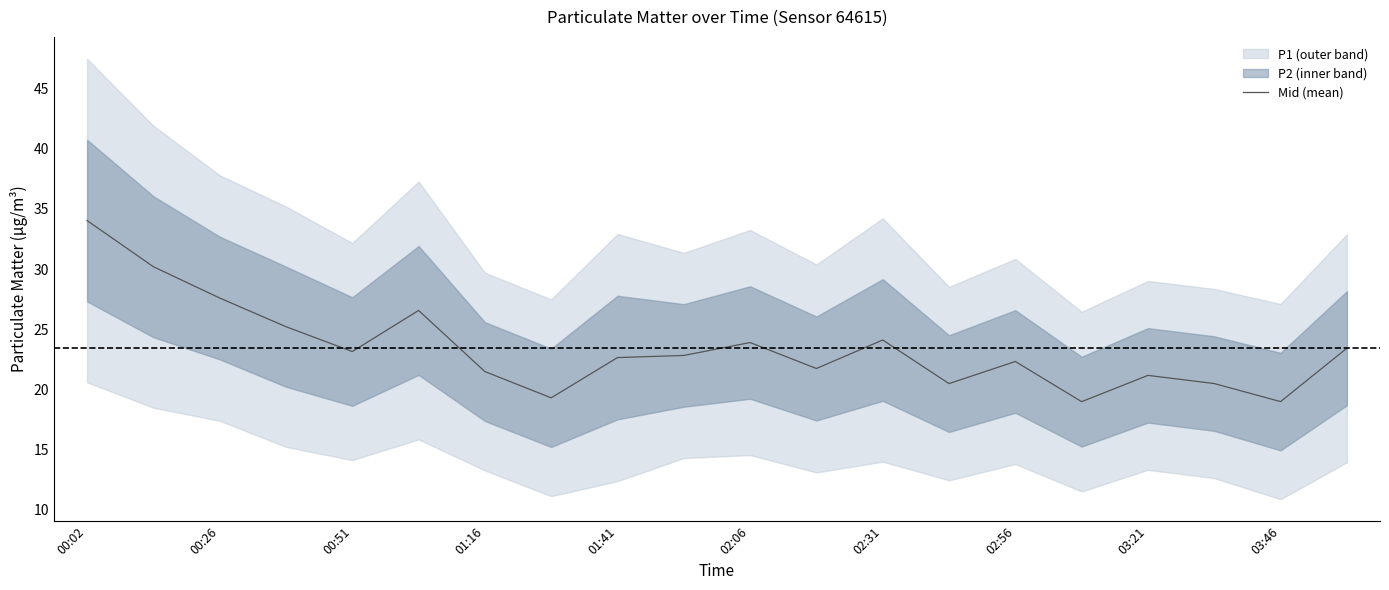

At which label does Mid (mean) reach its peak?

00:02